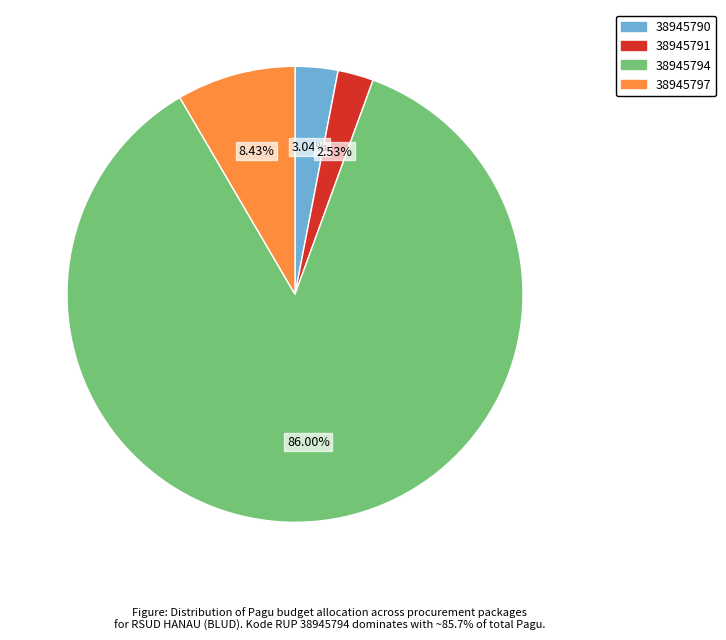

Combined, what portion of the pie is 38945790 and 38945791?

5.6%